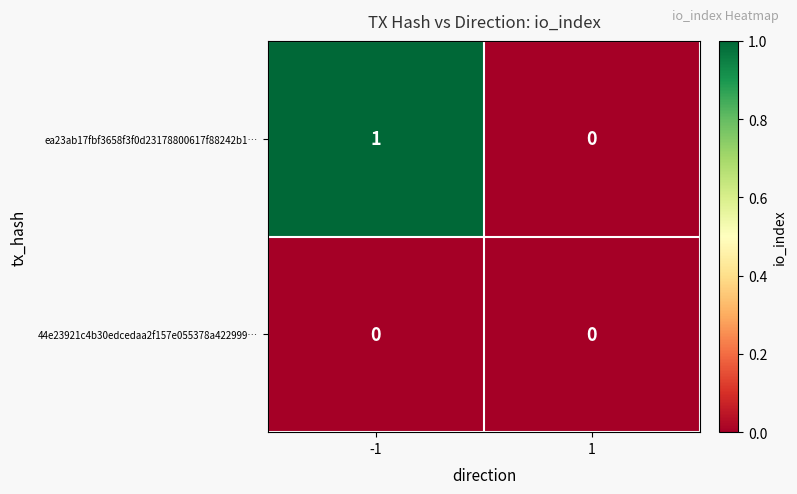

True or false: ea23ab17fbf3658f3f0d23178800617f88242b1… has a value of 2 at -1.

False